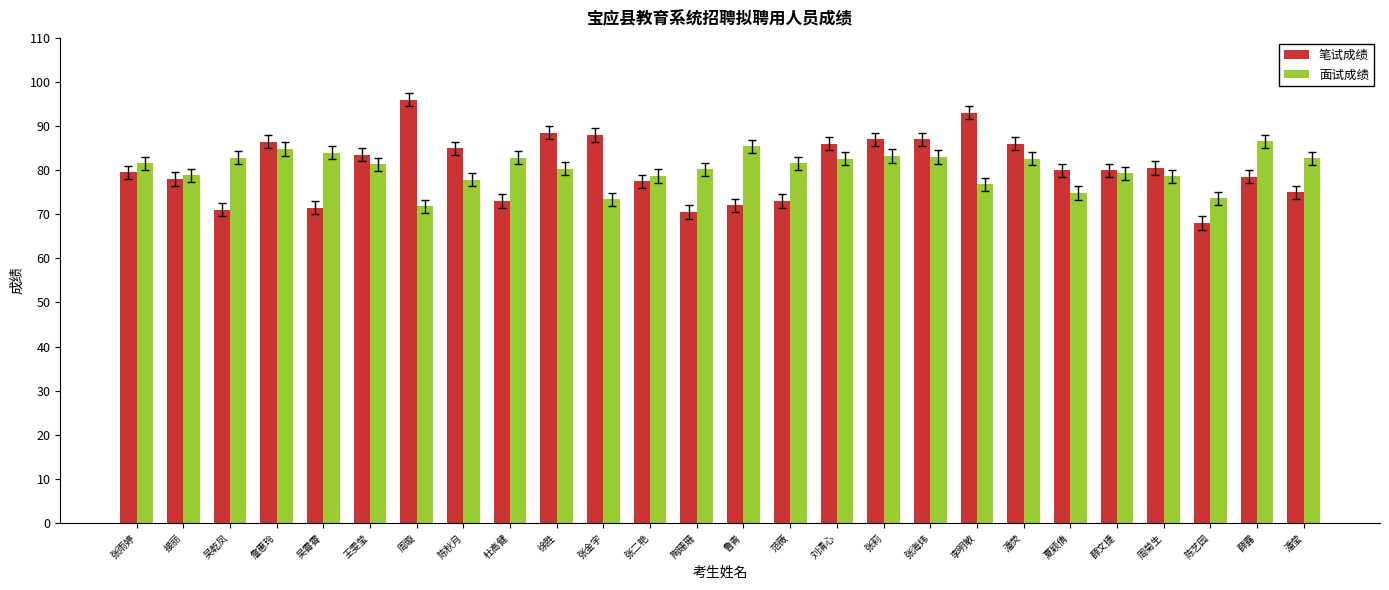

What is the total value across all series at 夏颖倩?

154.8